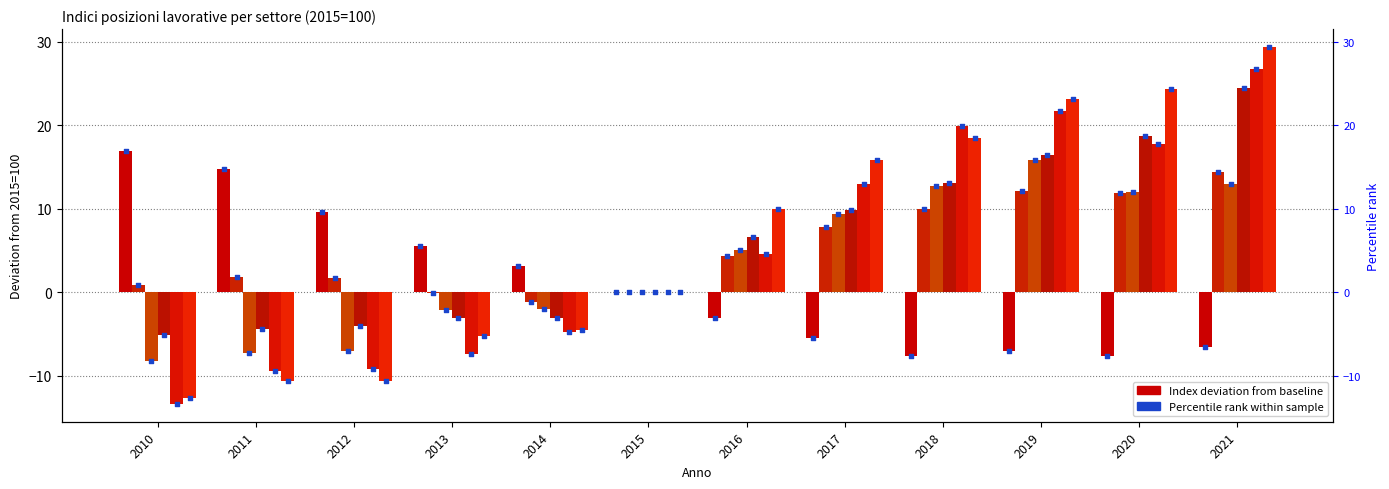

Is the value of Noleggio agenzie (N) at 2015 greater than the value of Altre attivita servizi (S) at 2020?

No